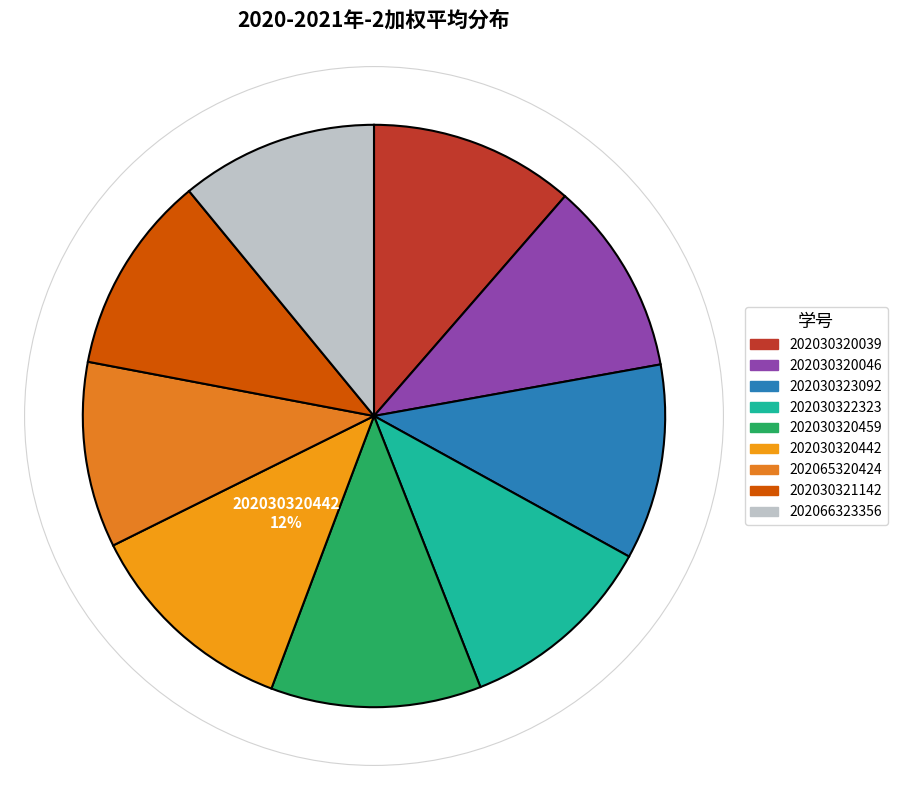

To the nearest percent, what is the combined percentage of 202030320039 and 202030320442?

23%